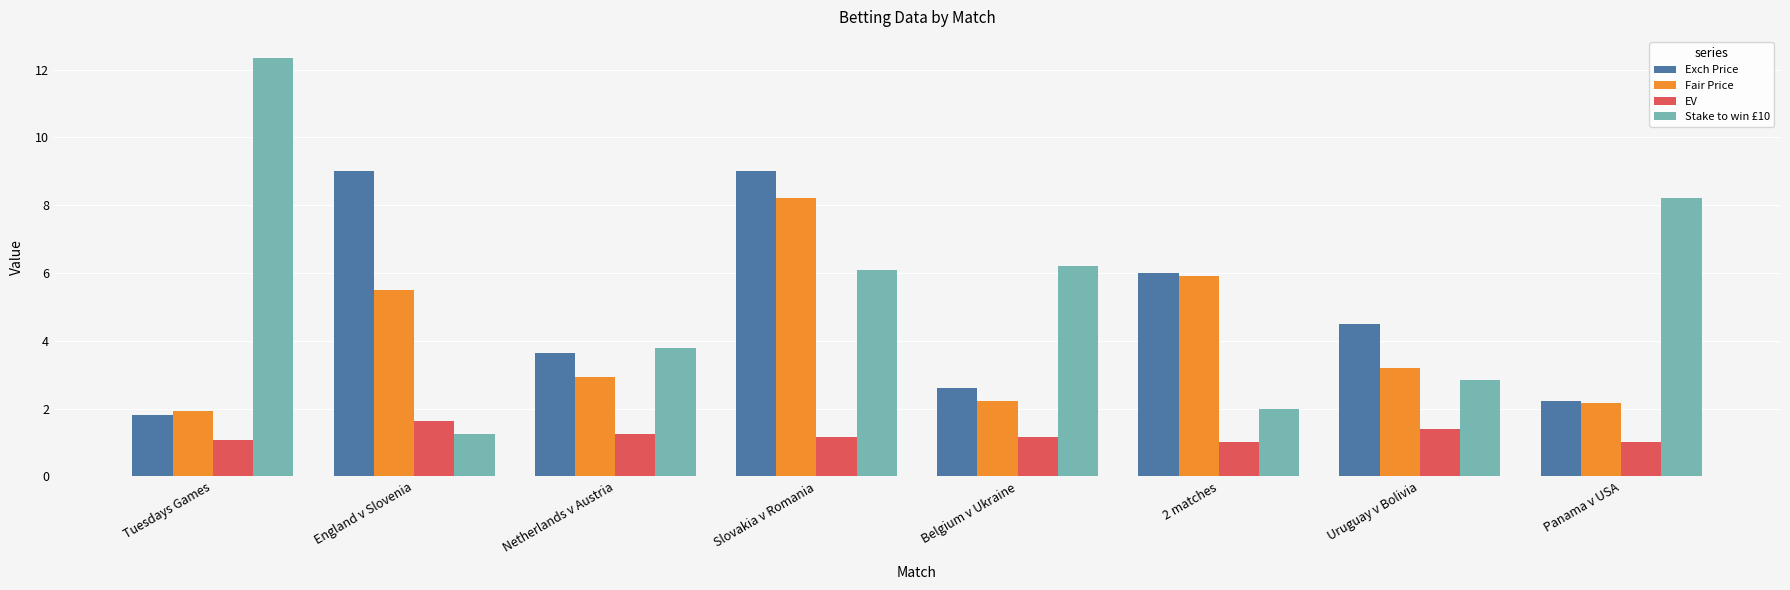

The value of Fair Price at Panama v USA is 0.8. True or false?

False